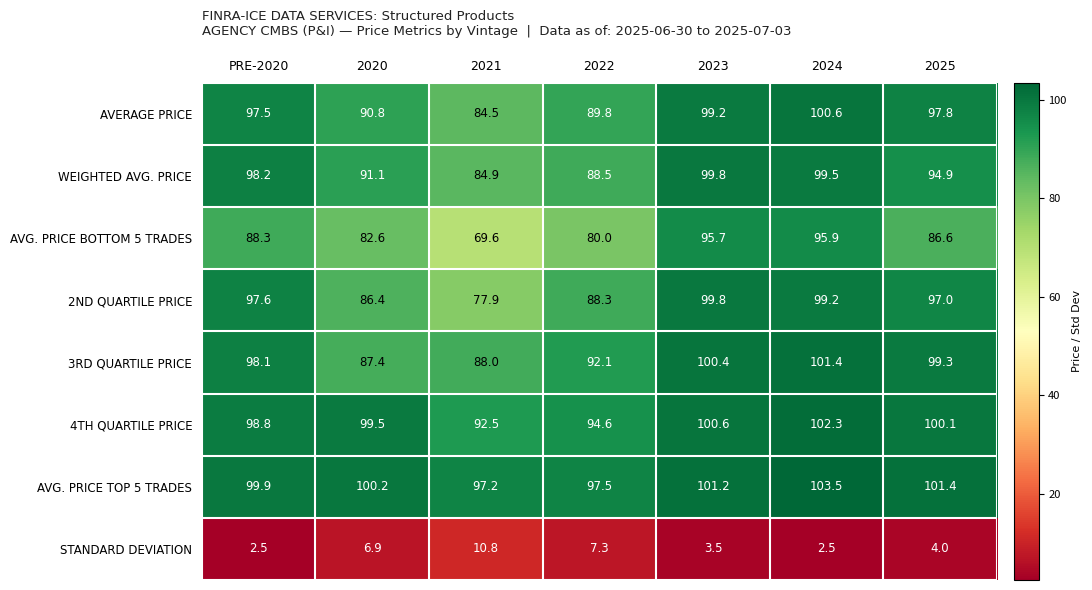

What is the minimum value shown in the chart?

2.5